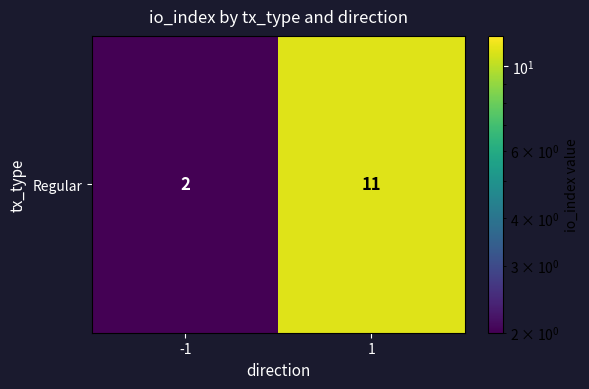

The value at -1 is 2. True or false?

True